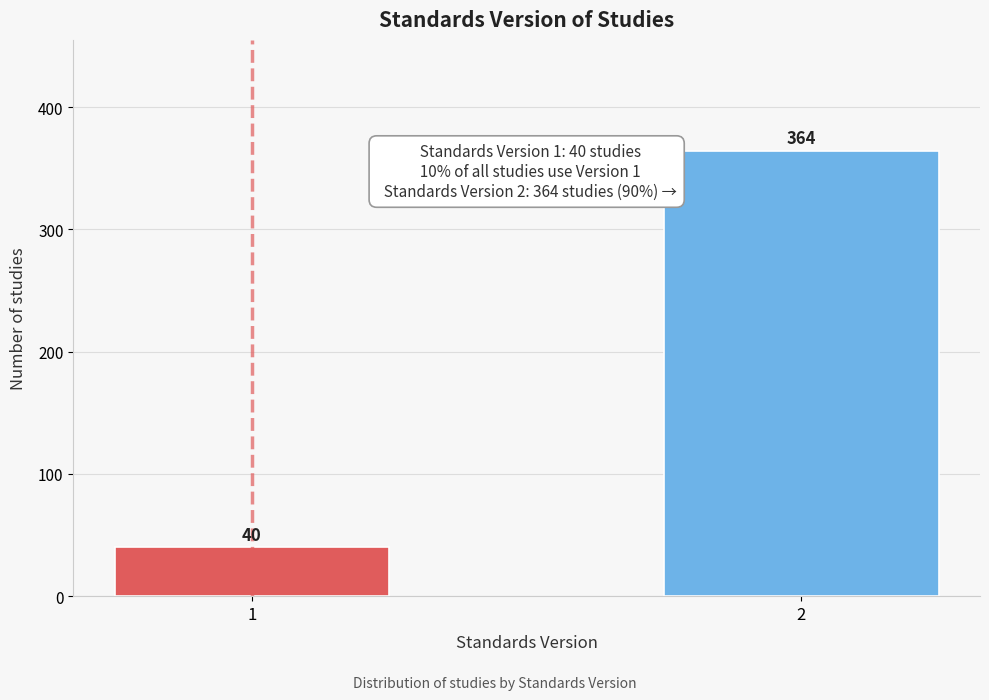

Reading left to right, list all the values displayed in this chart.

40	364